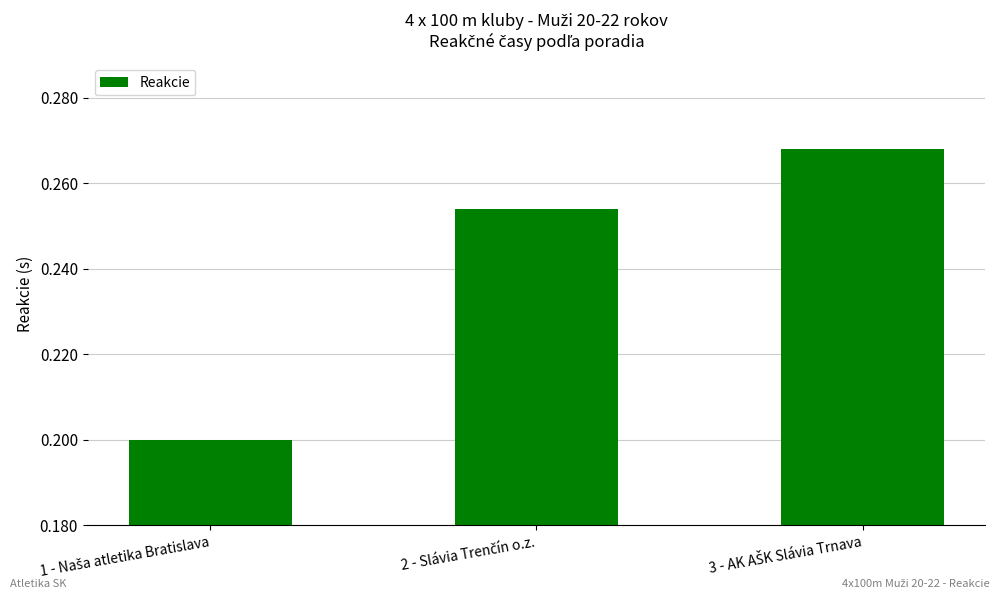

What is the value of the 1st bar from the left?

0.2